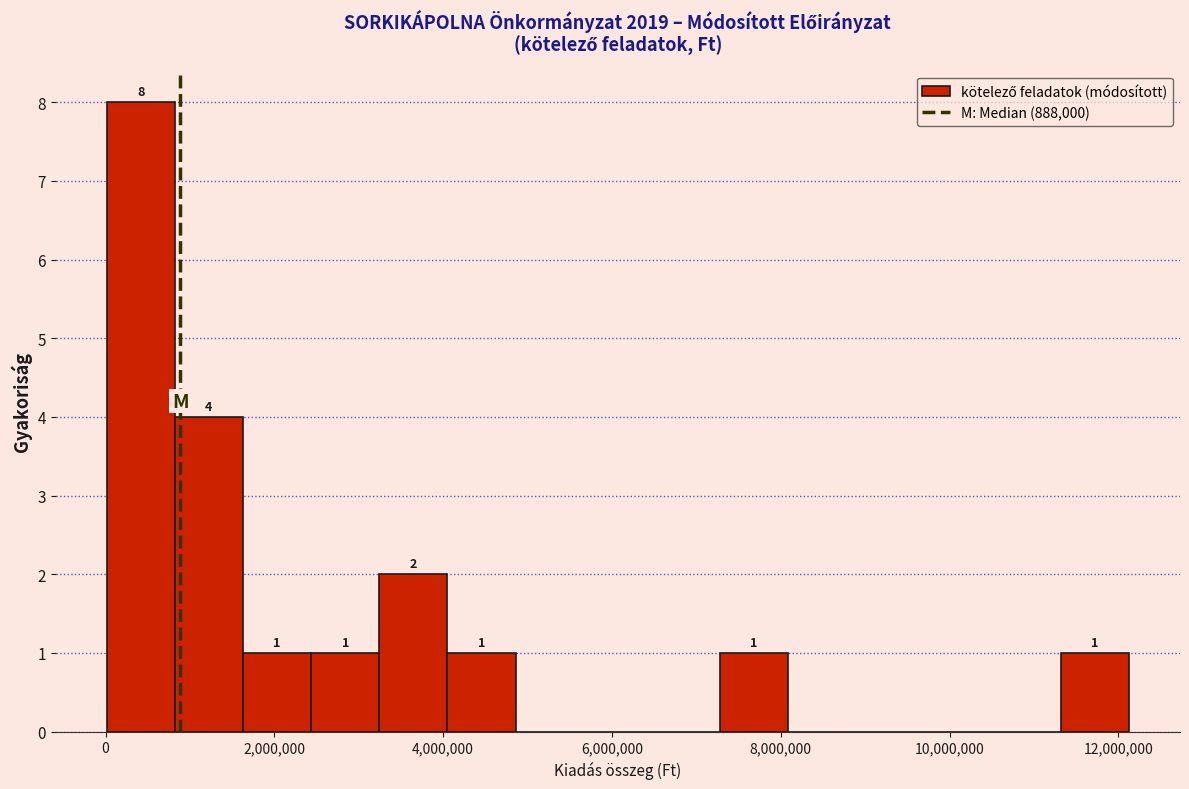

Which range on the x-axis has the tallest bar?

0 to 800000